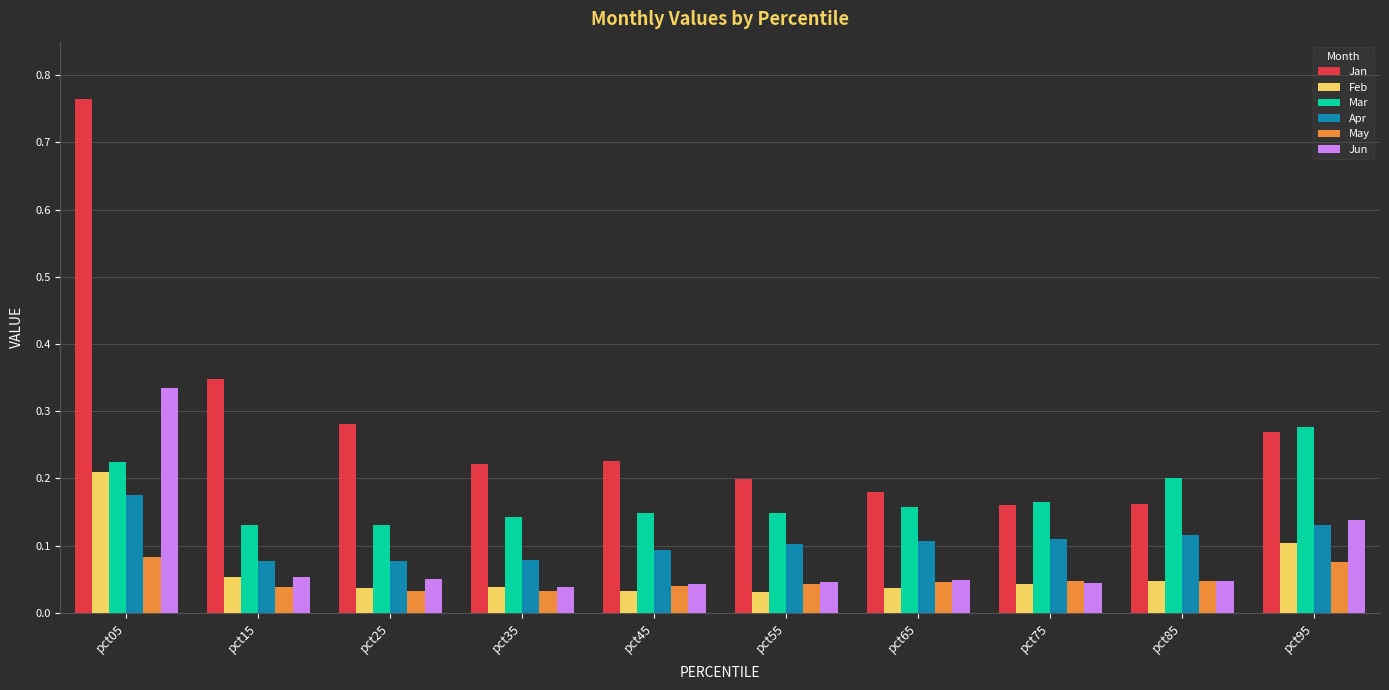

Is it true that Feb equals 0.1 at pct85?

False